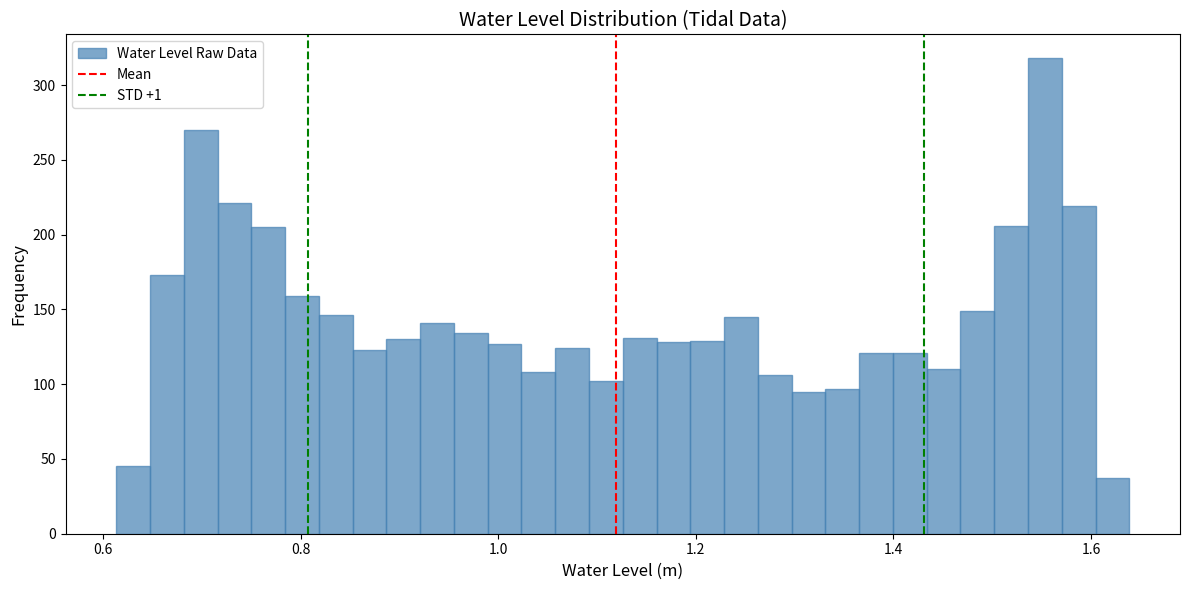

Around what value on the x-axis is the tallest bar? Give the approximate position of its centre, as read against the axis.

1.56